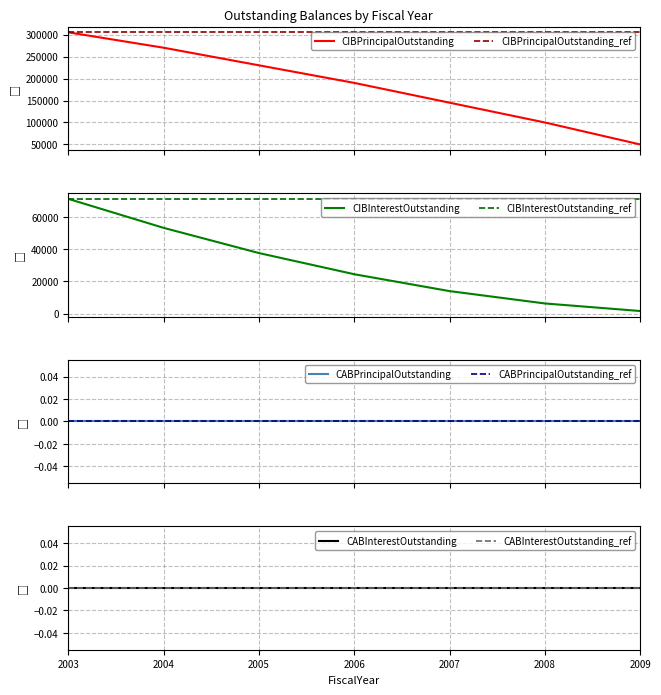

Is it true that CIBInterestOutstanding equals 6250.0 at 2008?

True